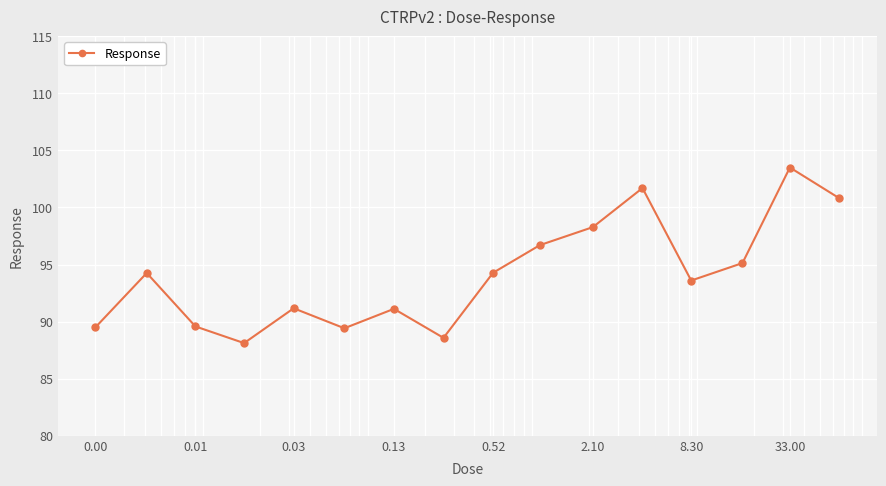

What is the greatest value displayed?

103.5